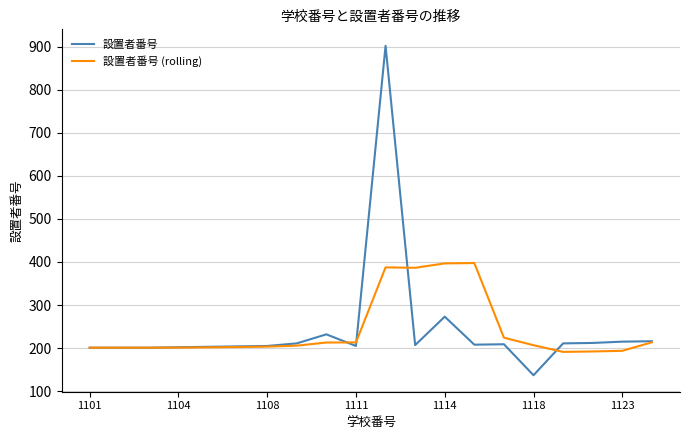

What is the smallest value displayed?

137.0